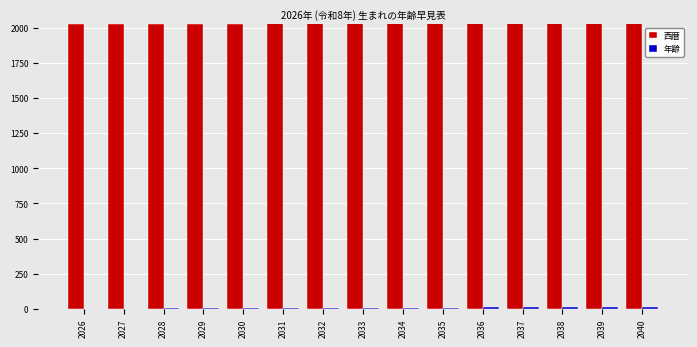

Which series has the largest total across all categories?

西暦